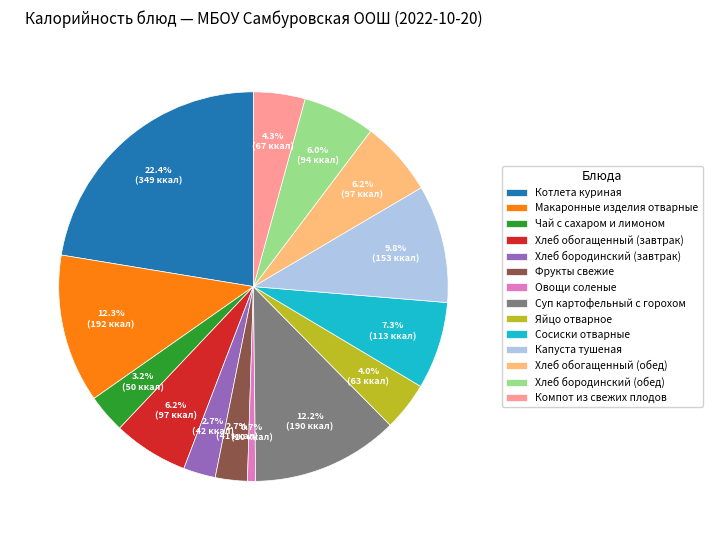

Does Овощи соленые account for over 50% of the chart?

No